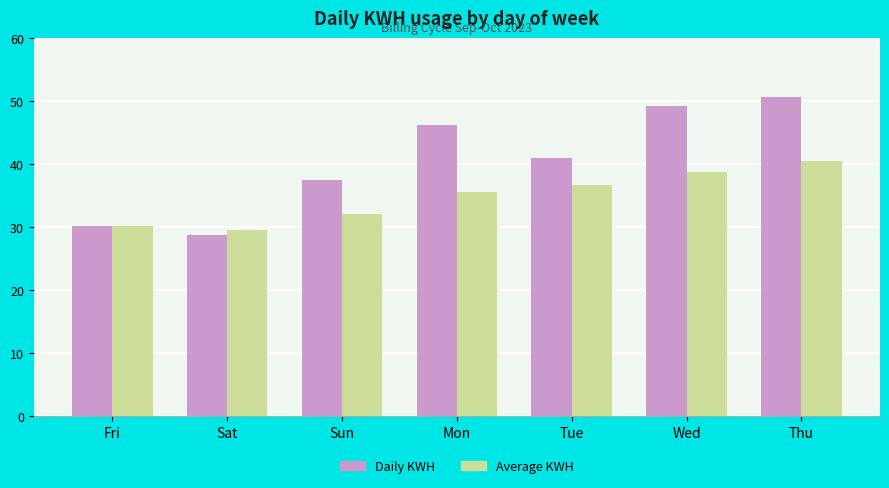

Rank the categories by Average KWH value from highest to lowest.

Thu, Wed, Tue, Mon, Sun, Fri, Sat